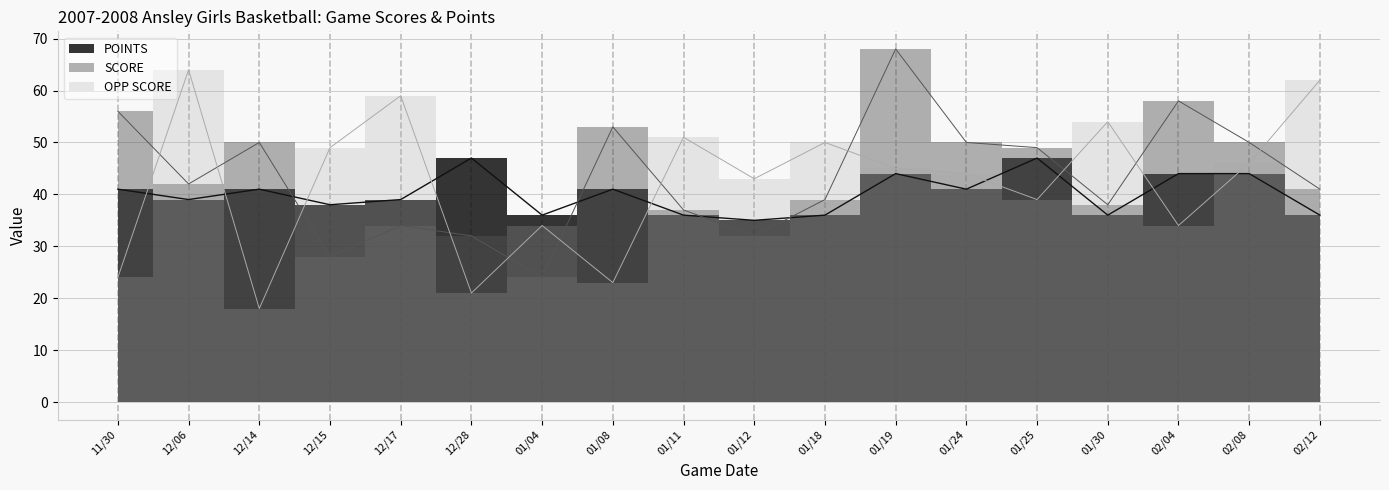

How many intersections are there between SCORE and OPP SCORE?

11